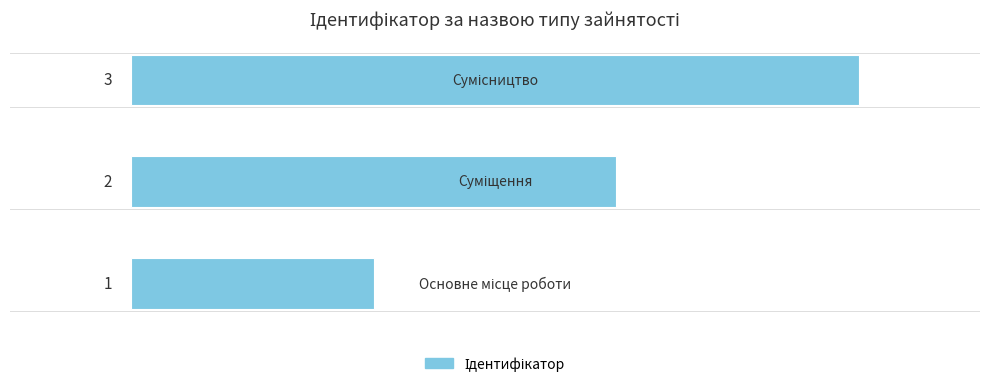

What is the greatest value displayed?

3